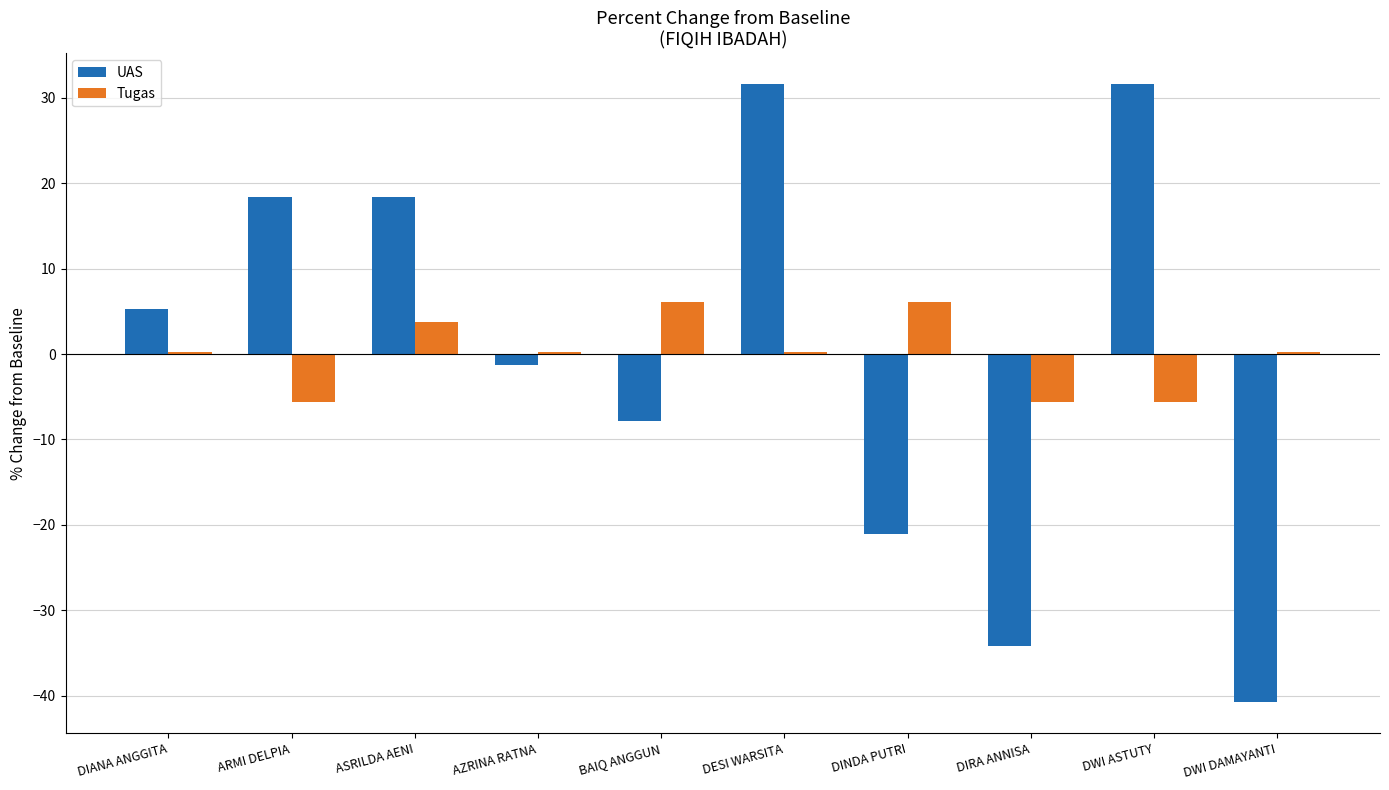

How many data points in UAS are above 5?

5